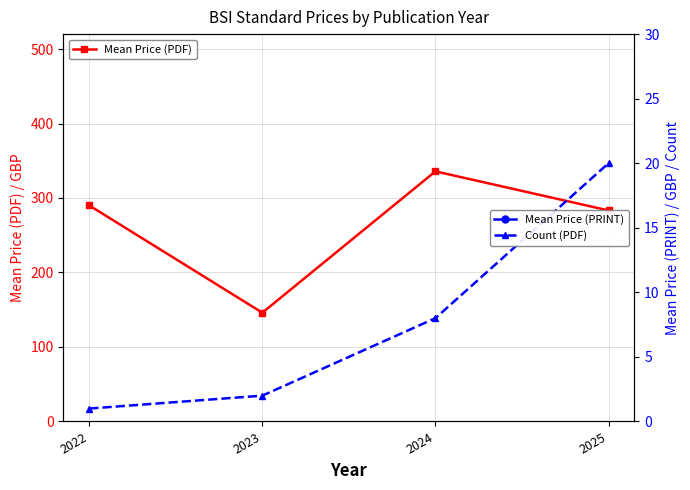

True or false: Count (PDF) and Mean Price (PDF) cross at least once.

False